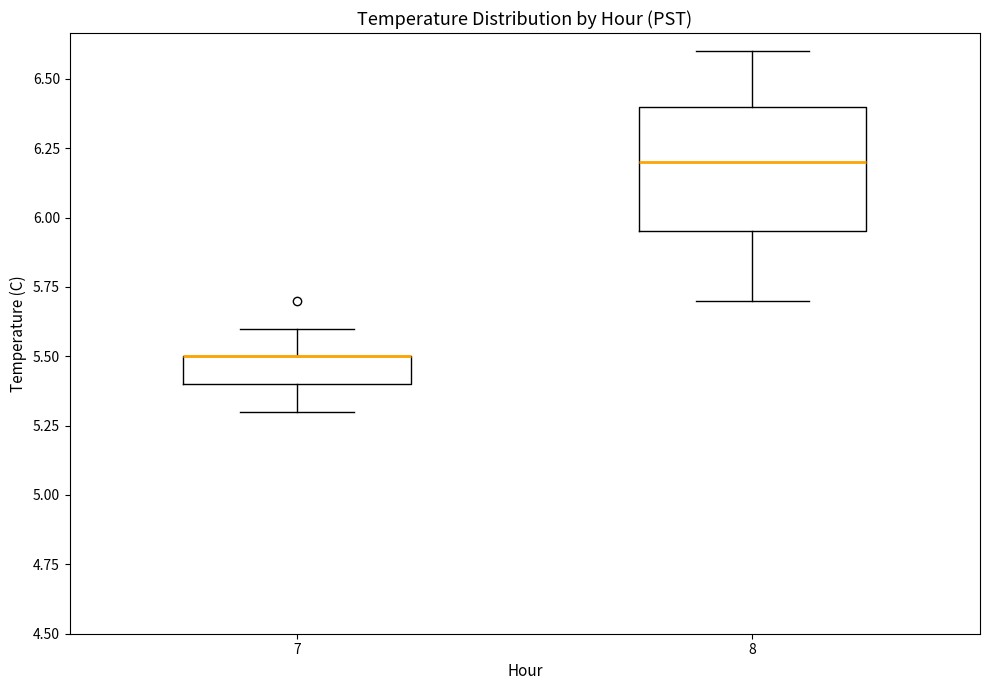

Which box is the tallest, from its lower edge to its upper edge?

8